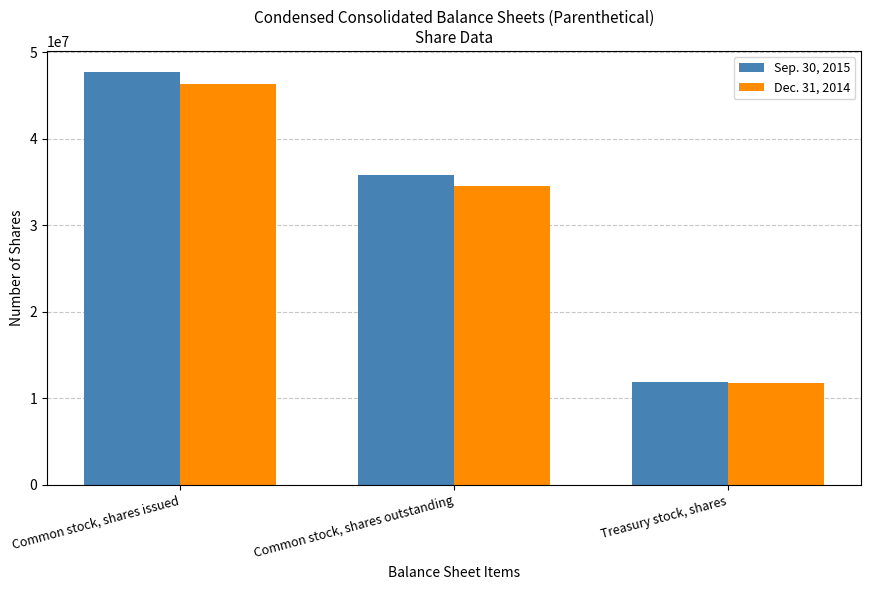

Rank the series by their maximum value, from lowest to highest.

Dec. 31, 2014, Sep. 30, 2015